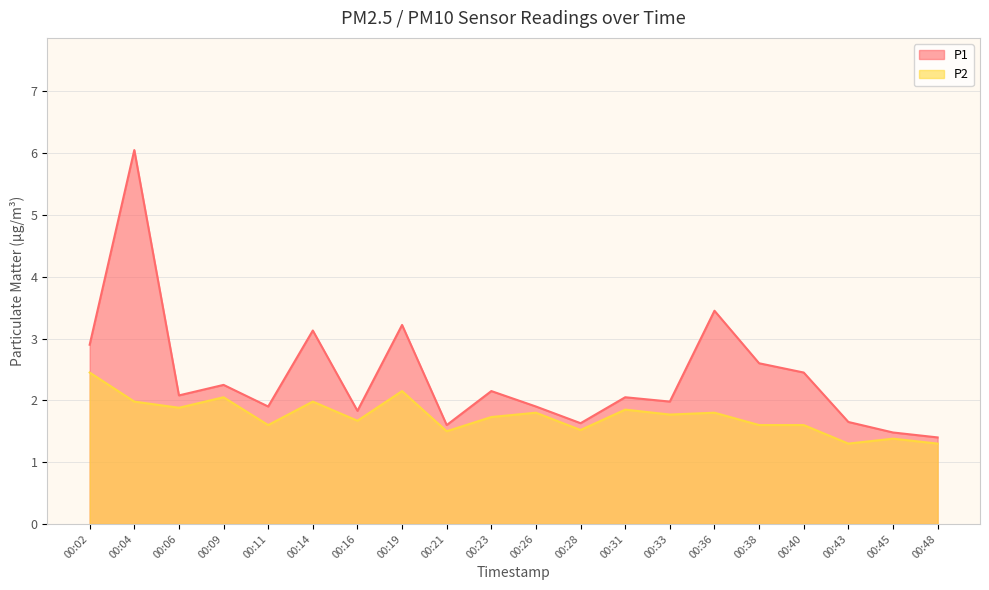

Is the value of P1 at 00:16 greater than the value of P2 at 00:21?

Yes